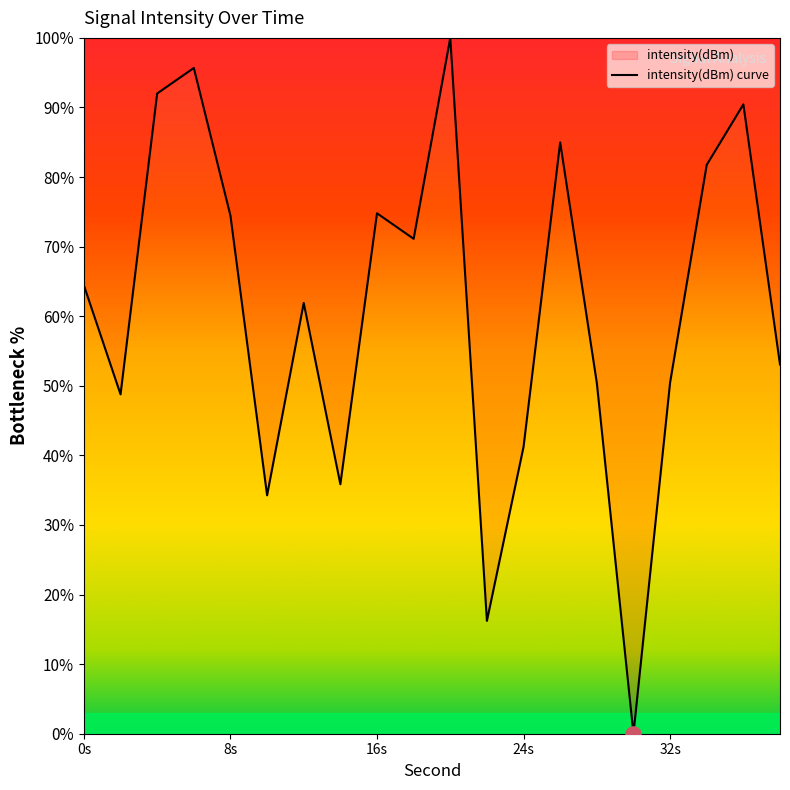

What is the difference between the maximum and minimum values?

100.0